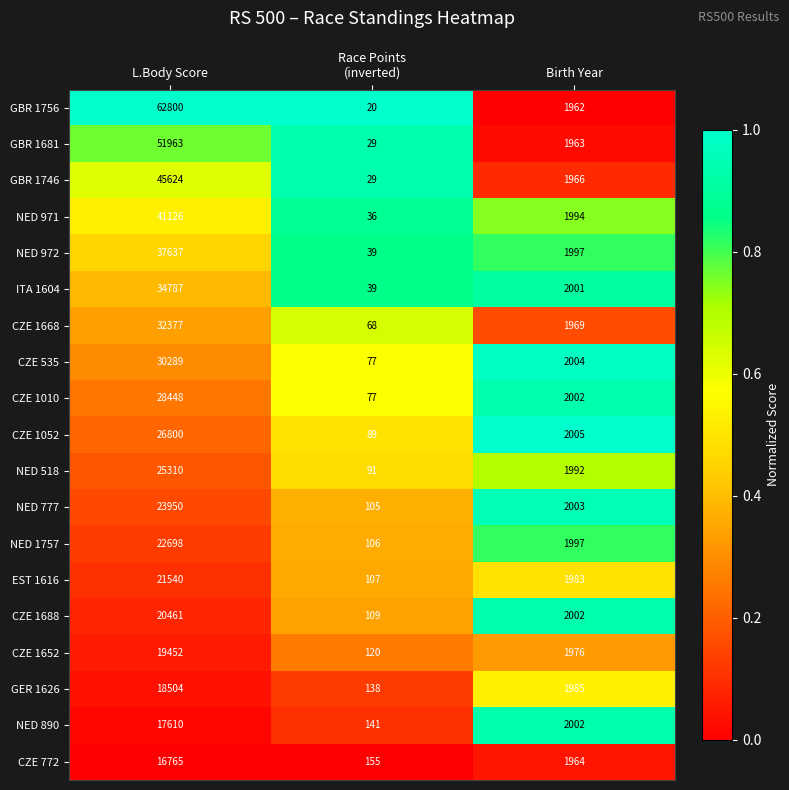

Rank the series by their maximum value, from lowest to highest.

CZE 772, NED 890, GER 1626, CZE 1652, CZE 1688, EST 1616, NED 1757, NED 777, NED 518, CZE 1052, CZE 1010, CZE 535, CZE 1668, ITA 1604, NED 972, NED 971, GBR 1746, GBR 1681, GBR 1756